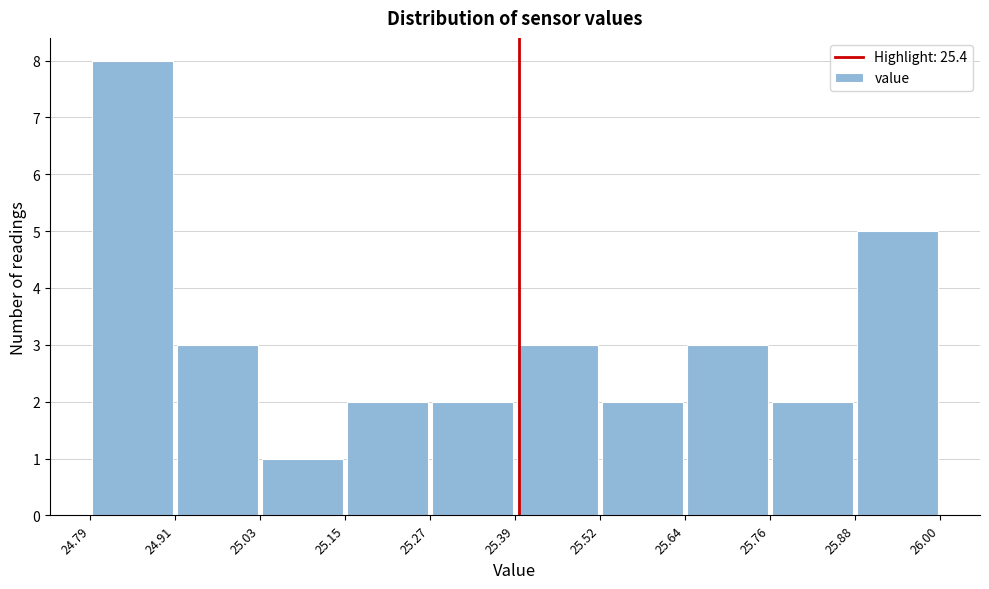

Reading left to right, transcribe this chart: for each bar, give the range it covers on the x-axis and its height. The values are not printed on the chart, so give them approximately, as read against the axis.

24.79 to 24.91: 8
24.91 to 25.03: 3
25.03 to 25.15: 1
25.15 to 25.27: 2
25.27 to 25.39: 2
25.39 to 25.52: 3
25.52 to 25.64: 2
25.64 to 25.76: 3
25.76 to 25.88: 2
25.88 to 26.00: 5